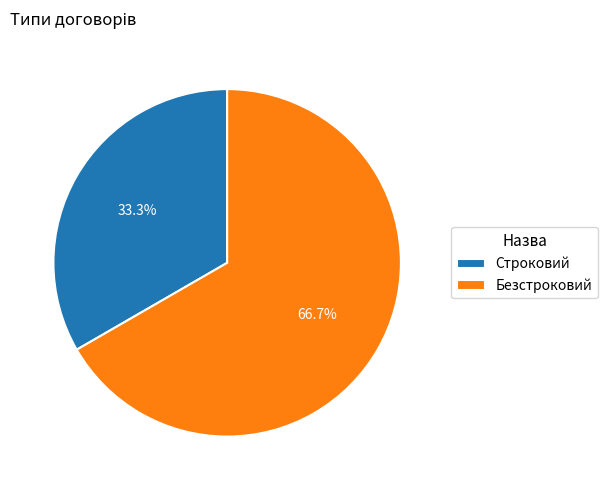

To the nearest percent, what is the difference between the largest and smallest slice percentages?

33%